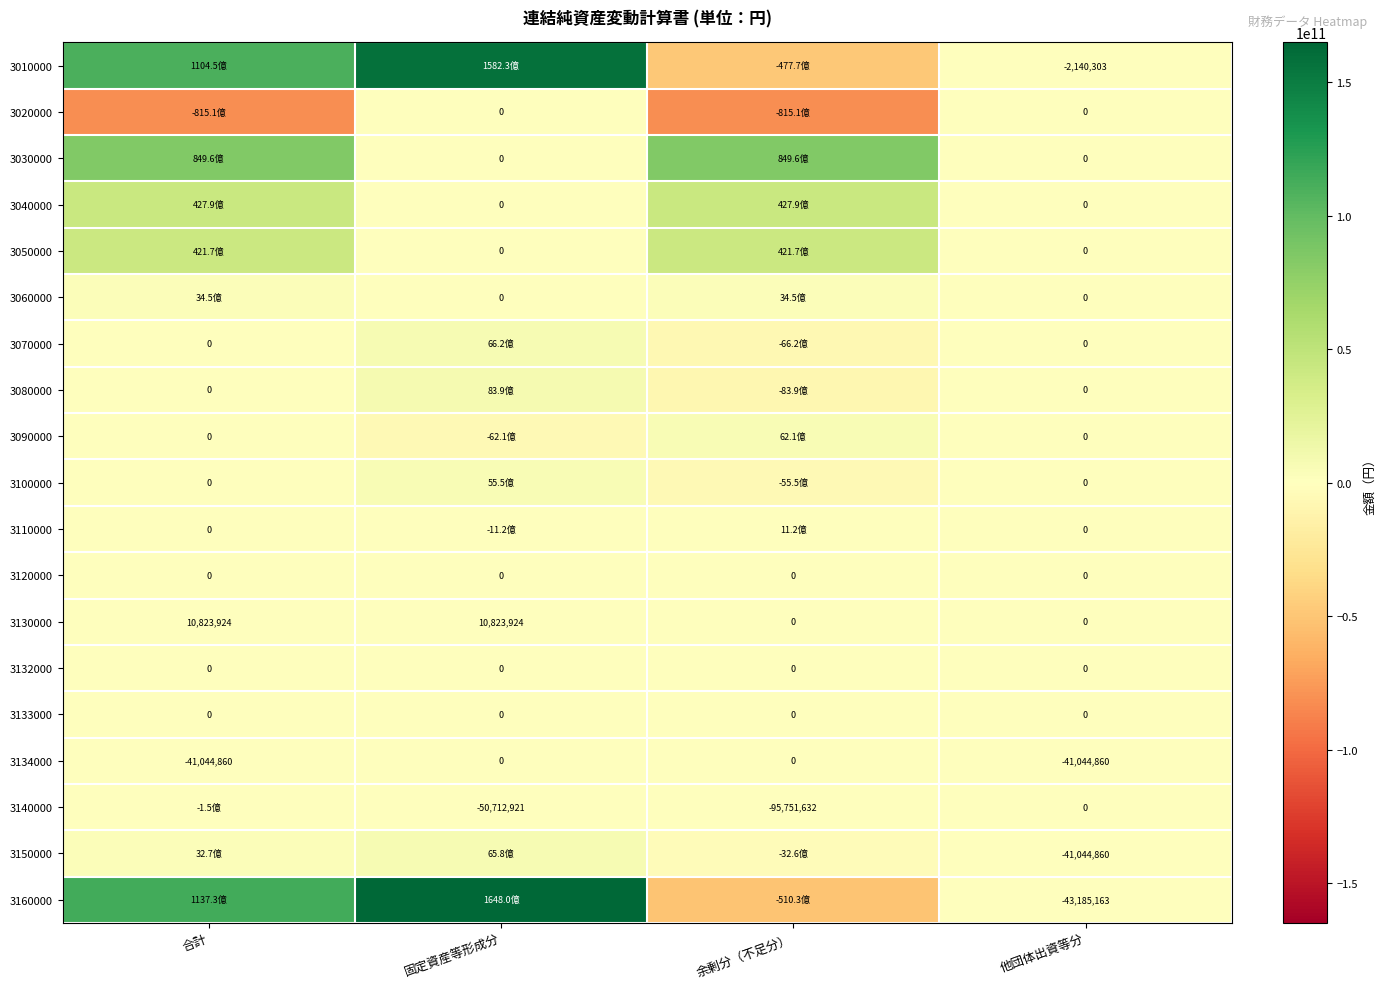

What is the minimum value for 3134000?

-41044860